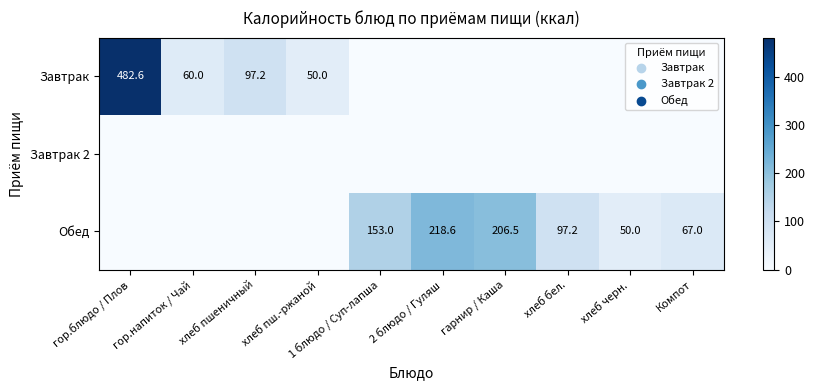

The value of Обед at 2 блюдо / Гуляш is 127.7. True or false?

False